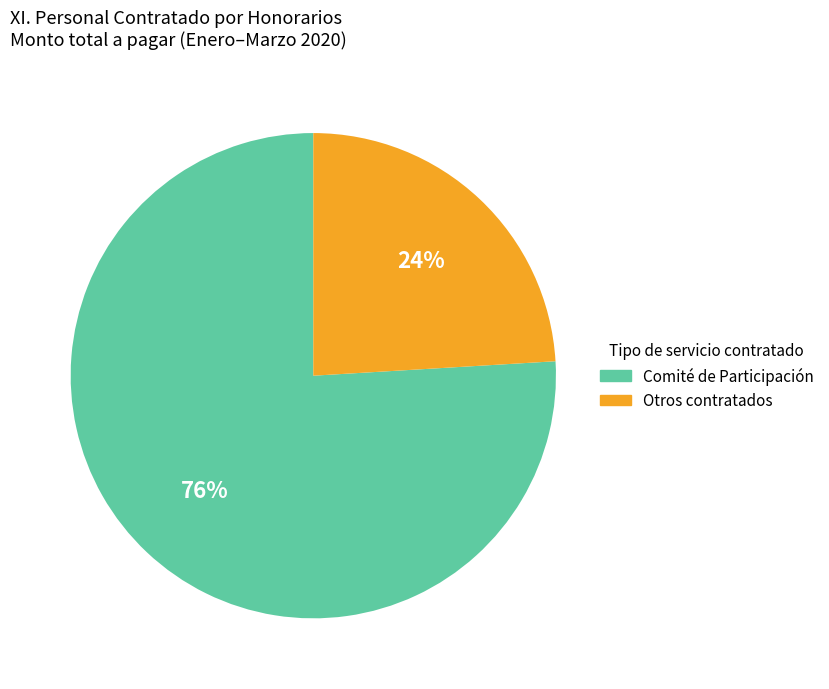

Does any single category account for the majority?

Yes